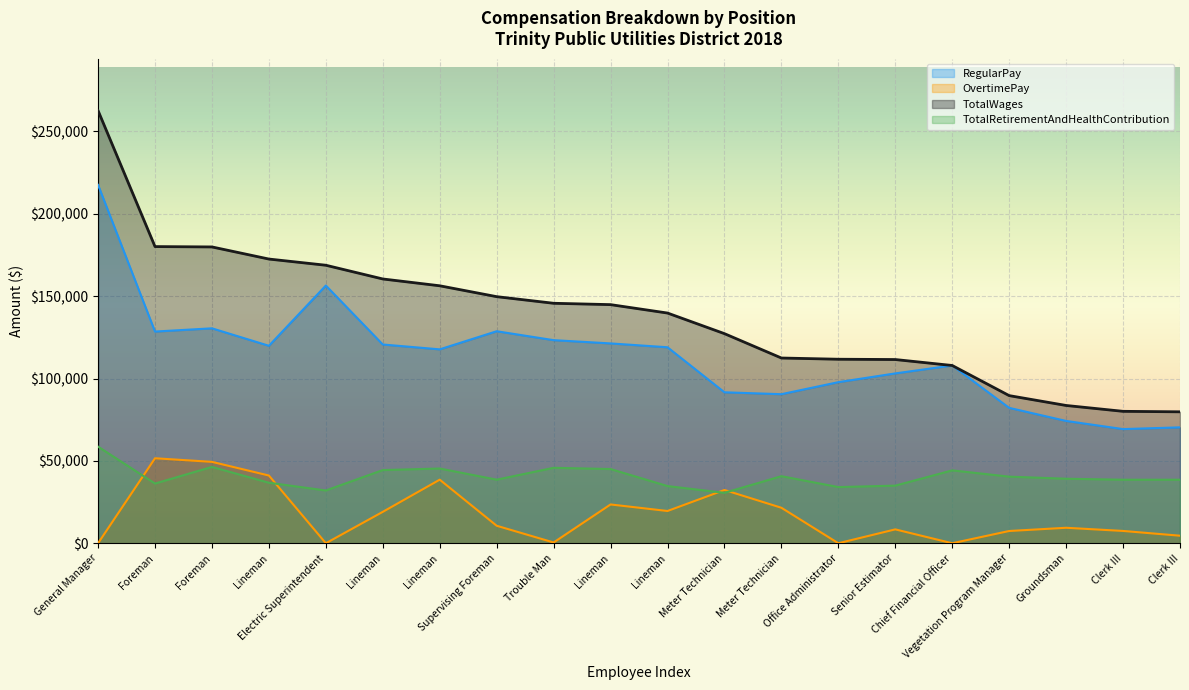

Which series has the largest total across all categories?

TotalWages